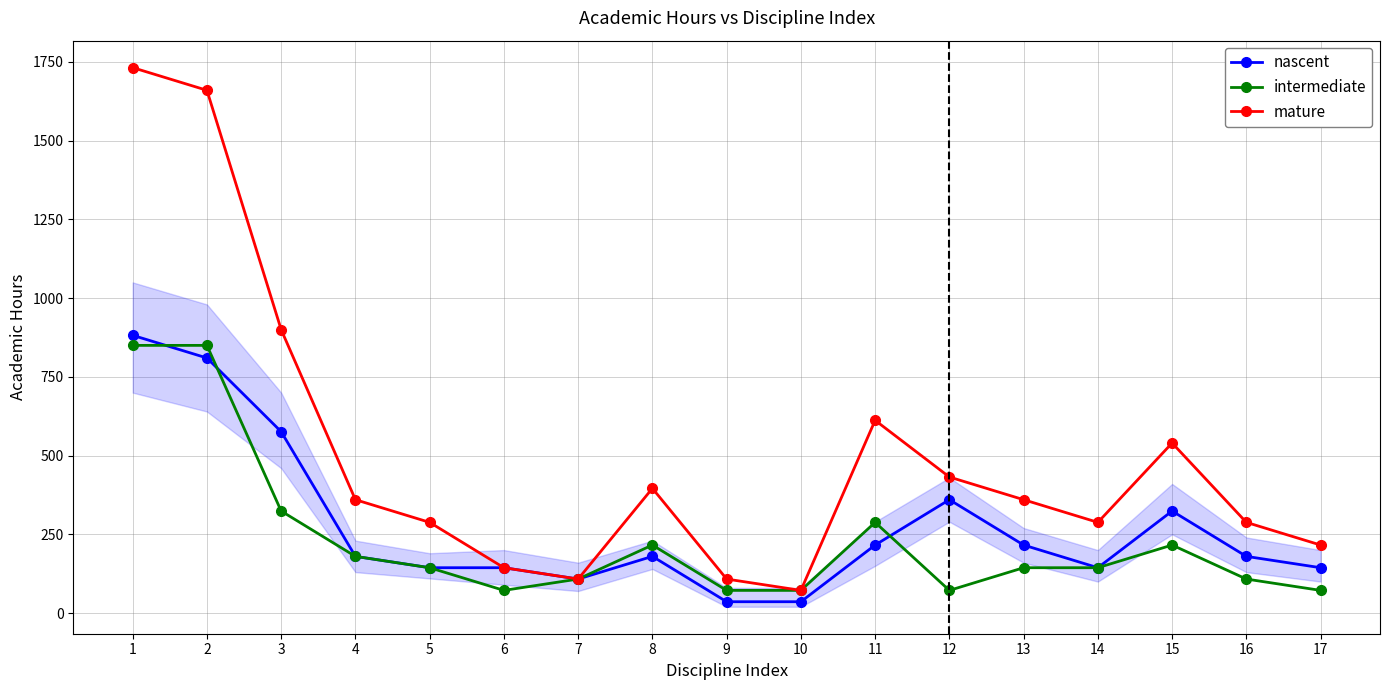

The intermediate series shows 45 at 14. True or false?

False